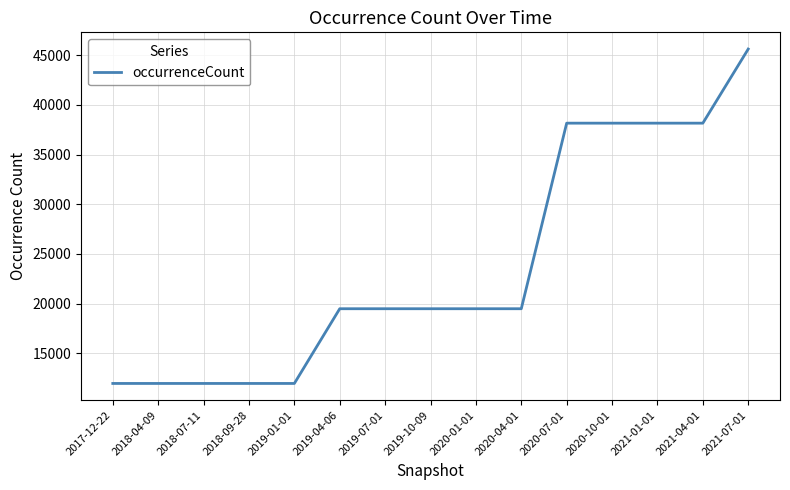

The value at 2017-12-22 is 11973. True or false?

True